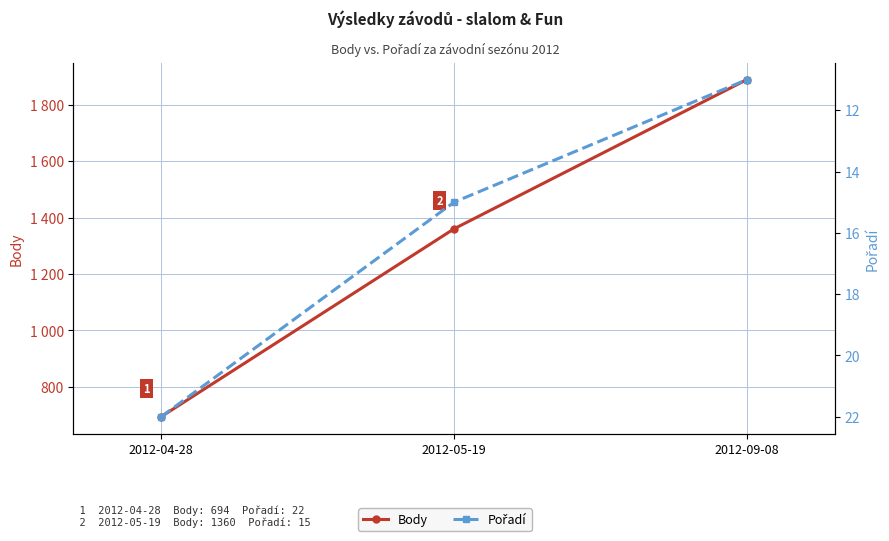

Rank the series by their average value, from highest to lowest.

Body, Pořadí